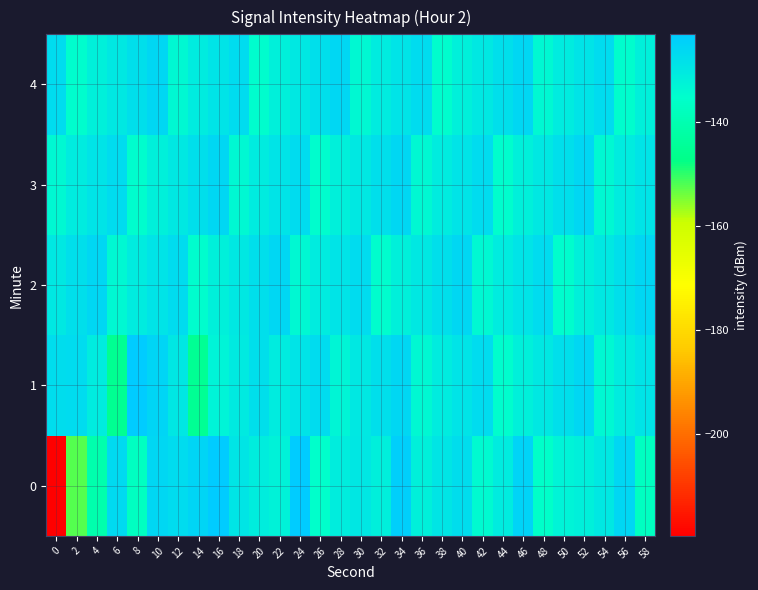

Reading right to left, transcribe all the data shown in this chart.

0: 58=-137.1	56=-126.0	54=-130.0	52=-132.1	50=-132.9	48=-135.6	46=-125.2	44=-131.0	42=-134.4	40=-127.6	38=-129.3	36=-132.1	34=-124.1	32=-131.5	30=-129.7	28=-131.2	26=-135.3	24=-123.4	22=-132.4	20=-131.2	18=-129.3	16=-123.4	14=-125.4	12=-127.0	10=-125.8	8=-137.3	6=-126.8	4=-140.6	2=-152.3	0=-219.5
1: 58=-129.0	56=-131.0	54=-134.0	52=-126.0	50=-128.0	48=-130.0	46=-132.0	44=-135.0	42=-127.0	40=-129.0	38=-131.0	36=-134.0	34=-126.0	32=-128.0	30=-130.0	28=-133.0	26=-127.0	24=-129.0	22=-131.0	20=-128.0	18=-130.6	16=-132.9	14=-145.0	12=-129.8	10=-125.5	8=-123.2	6=-145.7	4=-130.8	2=-127.0	0=-127.7
2: 58=-126.0	56=-128.0	54=-130.0	52=-132.0	50=-135.0	48=-127.0	46=-129.0	44=-131.0	42=-134.0	40=-126.0	38=-128.0	36=-130.0	34=-132.0	32=-135.0	30=-127.0	28=-129.0	26=-131.0	24=-134.0	22=-126.0	20=-128.0	18=-130.0	16=-132.0	14=-135.0	12=-127.0	10=-129.0	8=-131.0	6=-134.0	4=-126.0	2=-128.0	0=-130.0
3: 58=-129.0	56=-131.0	54=-134.0	52=-126.0	50=-128.0	48=-130.0	46=-132.0	44=-135.0	42=-127.0	40=-129.0	38=-131.0	36=-134.0	34=-126.0	32=-128.0	30=-130.0	28=-132.0	26=-135.0	24=-127.0	22=-129.0	20=-131.0	18=-134.0	16=-126.0	14=-128.0	12=-130.0	10=-132.0	8=-135.0	6=-127.0	4=-129.0	2=-131.0	0=-134.0
4: 58=-132.0	56=-135.0	54=-127.0	52=-129.0	50=-131.0	48=-134.0	46=-126.0	44=-128.0	42=-130.0	40=-132.0	38=-135.0	36=-127.0	34=-129.0	32=-131.0	30=-134.0	28=-126.0	26=-128.0	24=-130.0	22=-132.0	20=-135.0	18=-127.0	16=-129.0	14=-131.0	12=-134.0	10=-126.0	8=-128.0	6=-130.0	4=-132.0	2=-135.0	0=-127.0